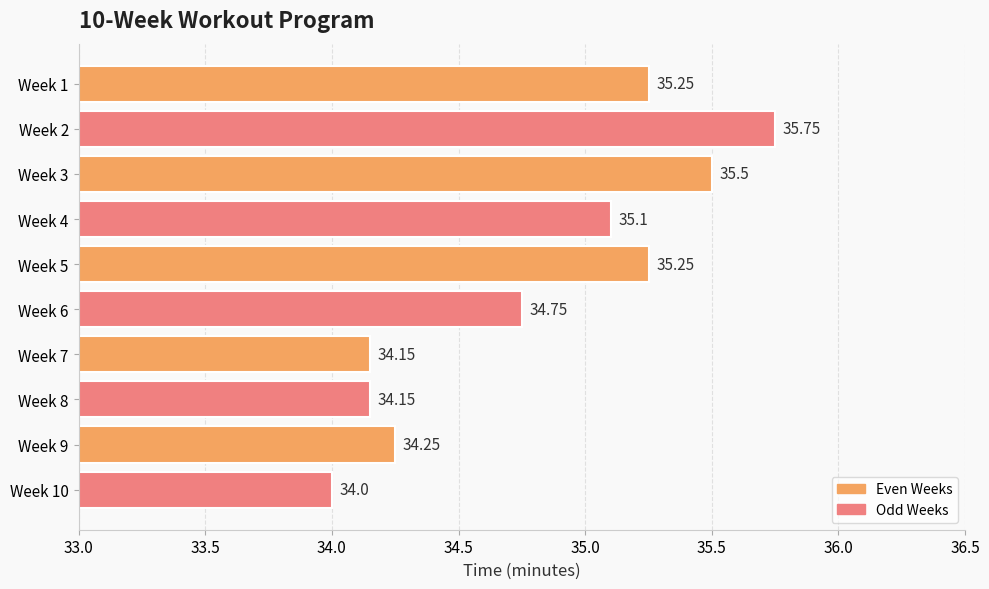

What is the difference between the values at Week 9 and Week 2?

1.5